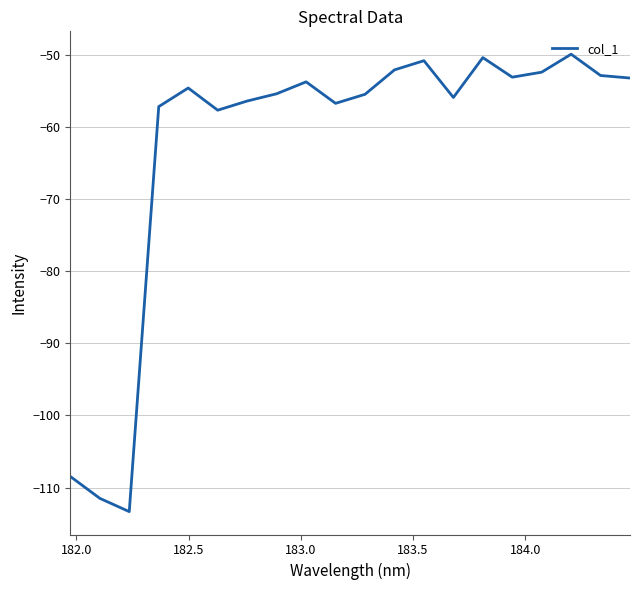

What is the smallest value displayed?

-113.3